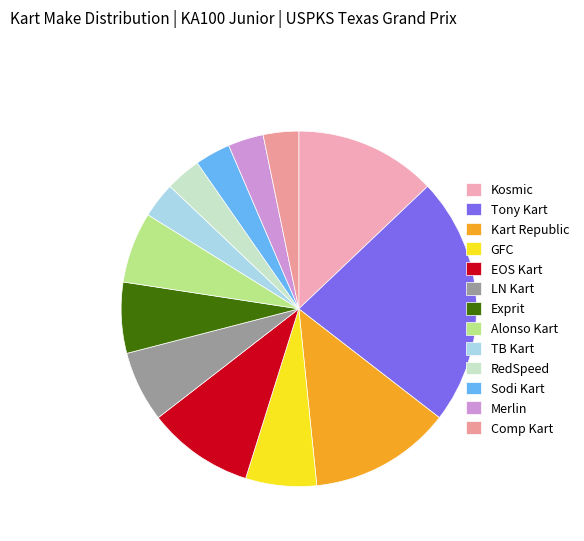

How many slices are in this pie chart?

13